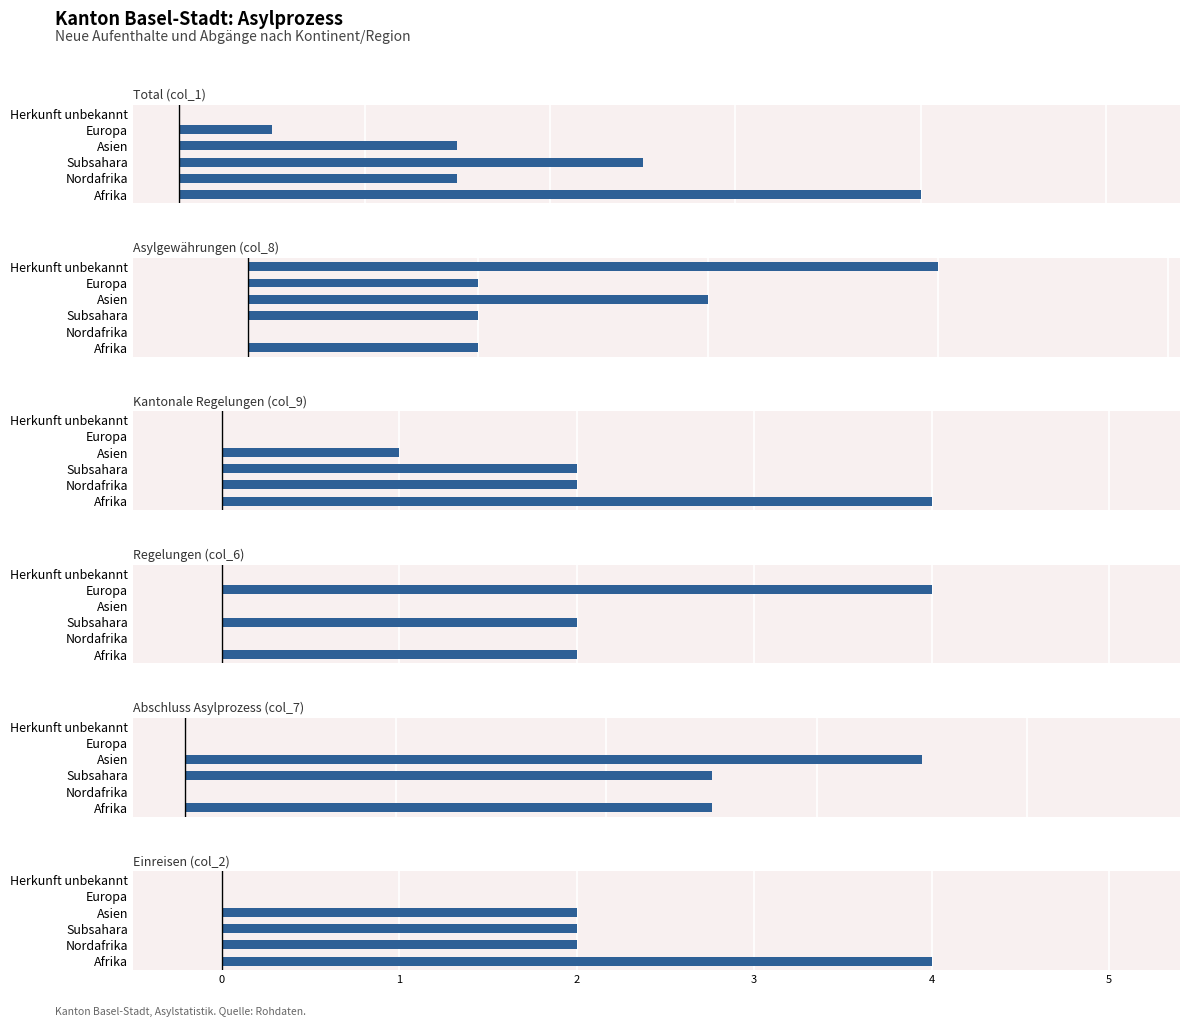

The Asylgewährungen (col_8) series shows 1 at Asien. True or false?

False